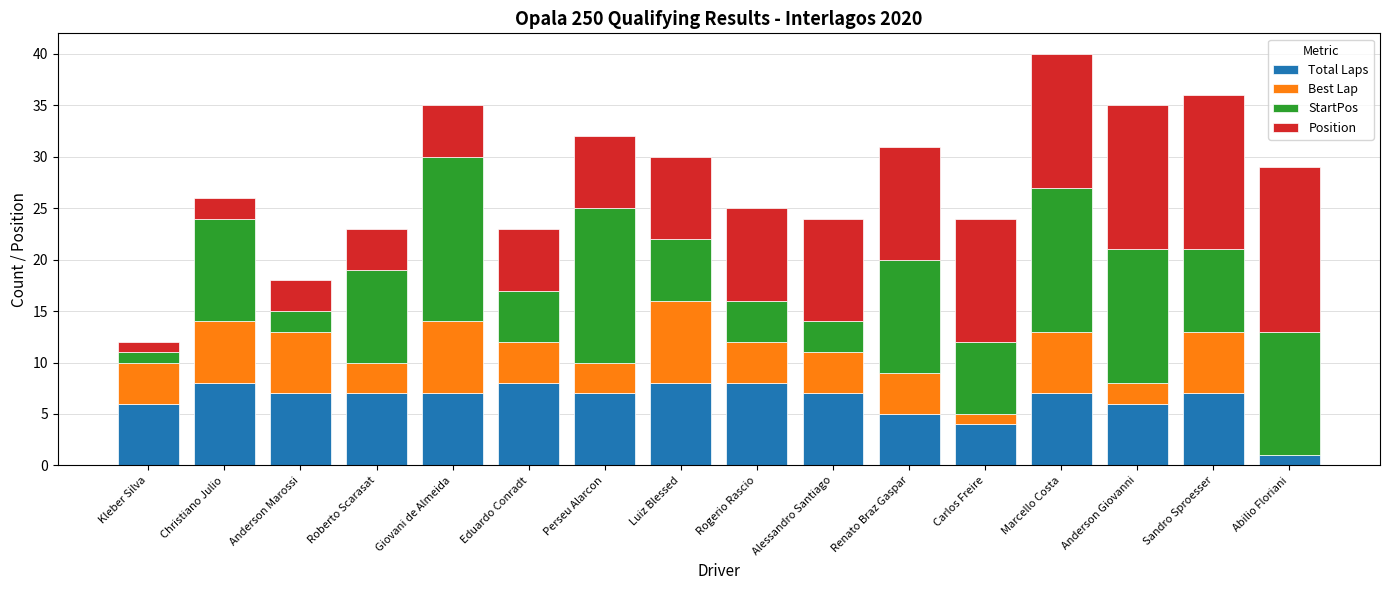

Is it true that Total Laps equals 12 at Alessandro Santiago?

False